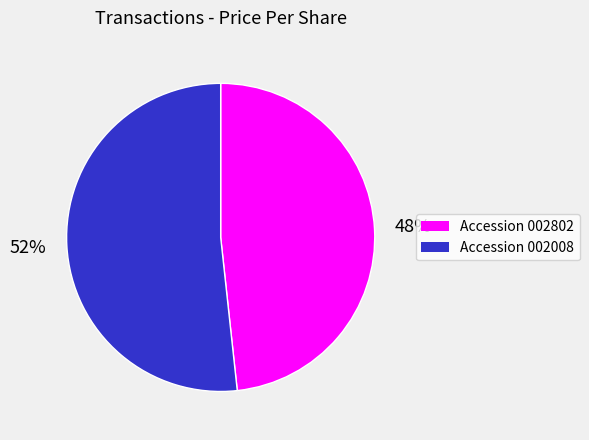

Do Accession 002008 and Accession 002802 together represent more than half of the pie?

Yes